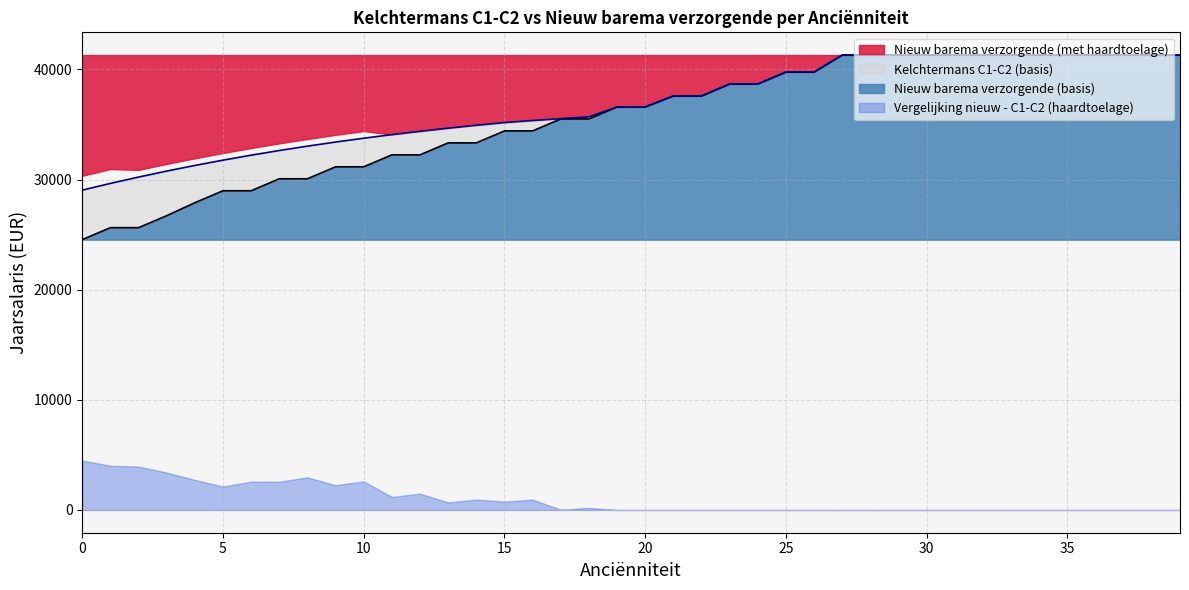

How many lines are shown in the chart?

2